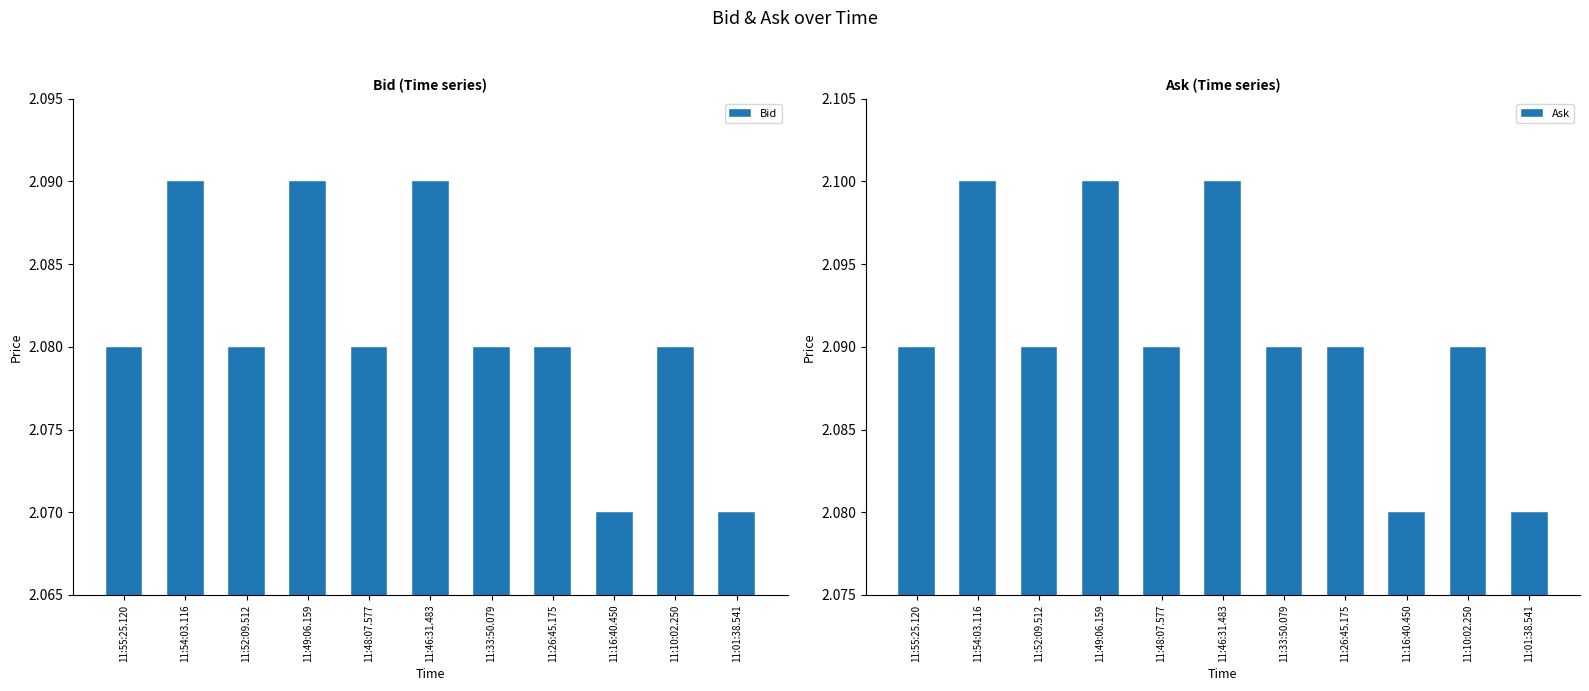

Which series changed the most between 11:16:40.450 and 11:01:38.541?

Bid